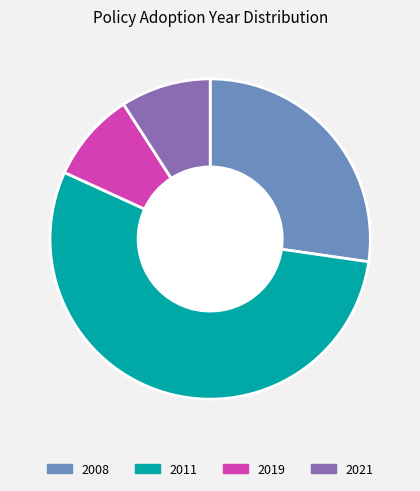

Combined, do 2011 and 2019 account for over 50%?

Yes